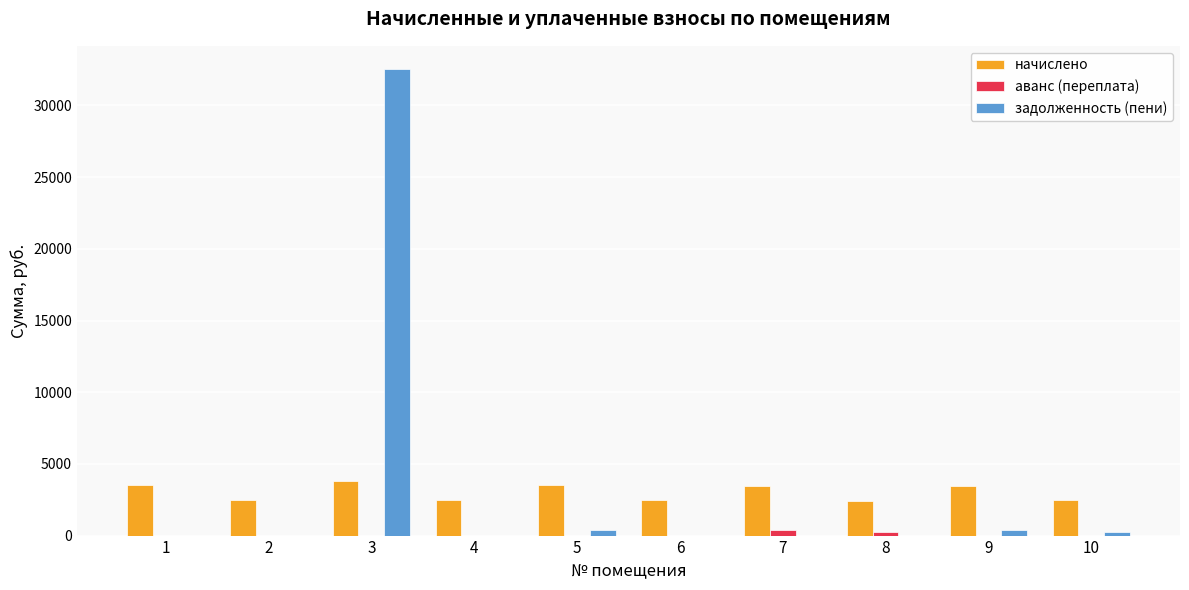

At which category is the sum across all series the highest?

3